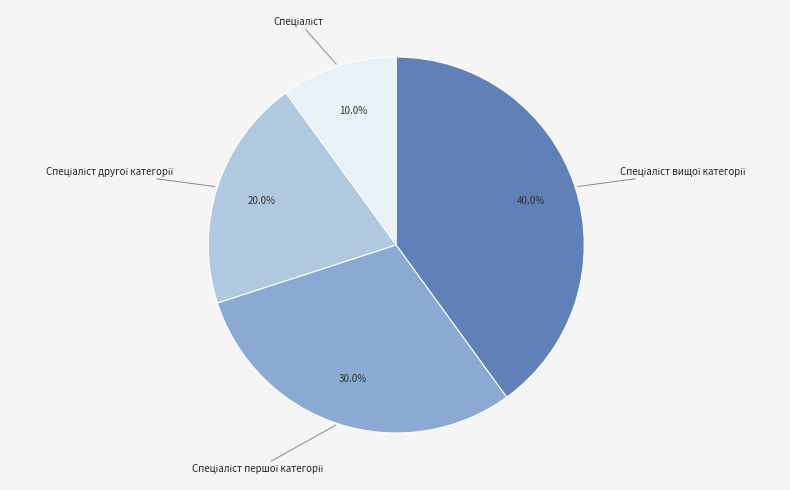

Is there a majority slice in this chart?

No